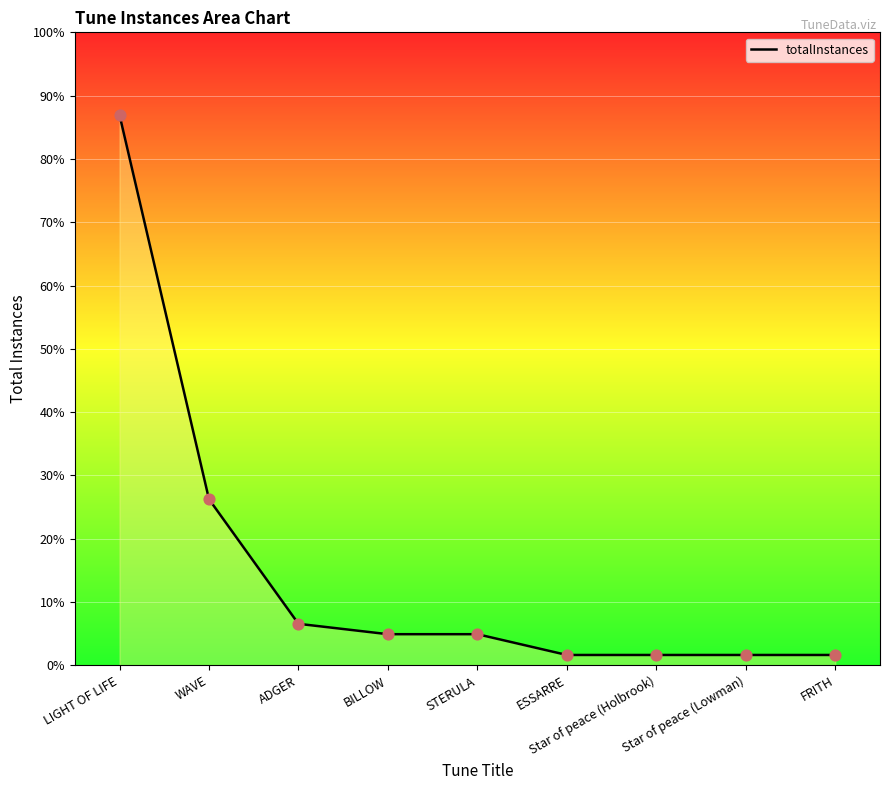

Which has a higher value, STERULA or Star of peace (Holbrook)?

STERULA